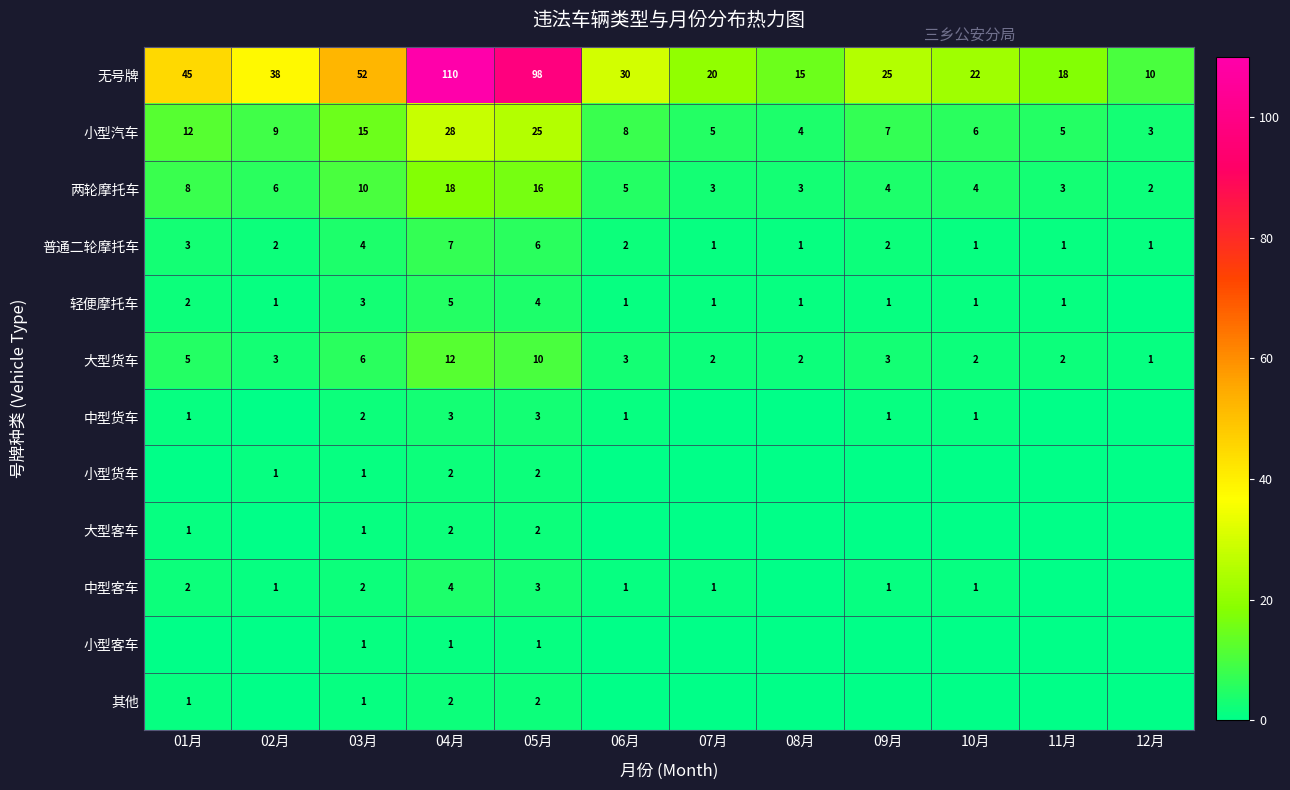

What is the sum of the 轻便摩托车 values at 10月 and 04月?

6